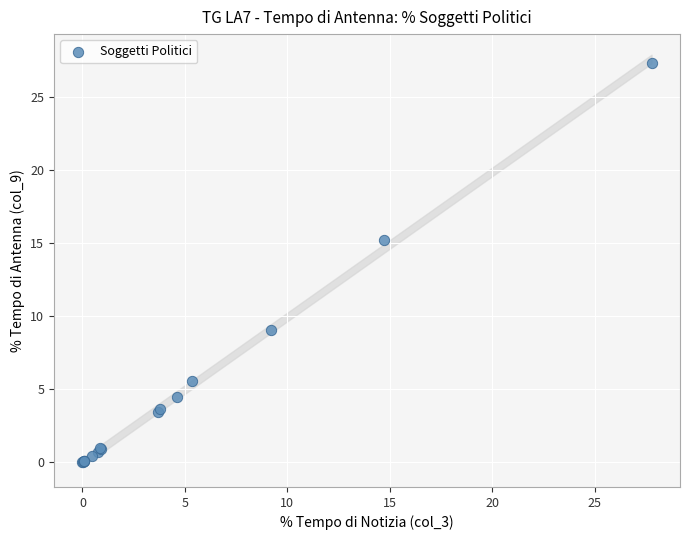

What Y value in the scatter plot is closest to 13?

15.2